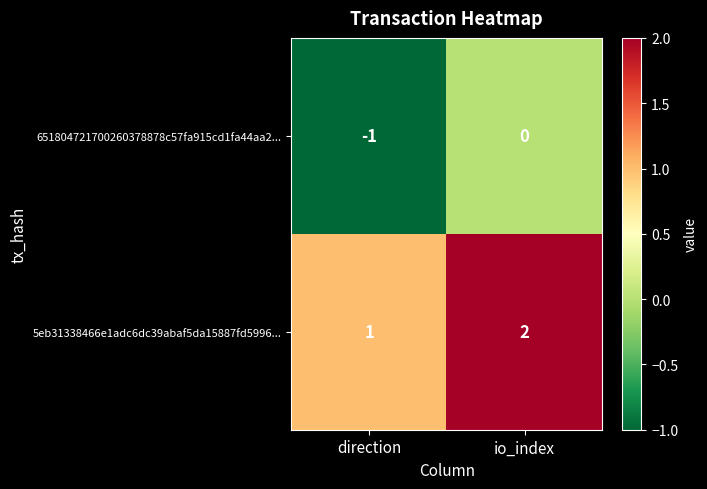

At which category is the sum across all series the highest?

io_index